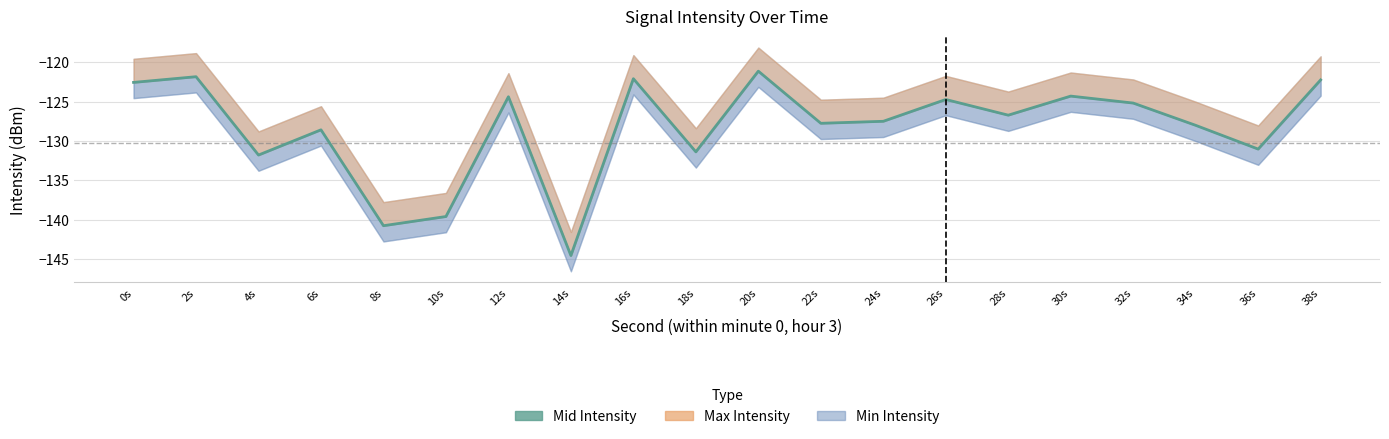

At which label is the value closest to -132?

4s